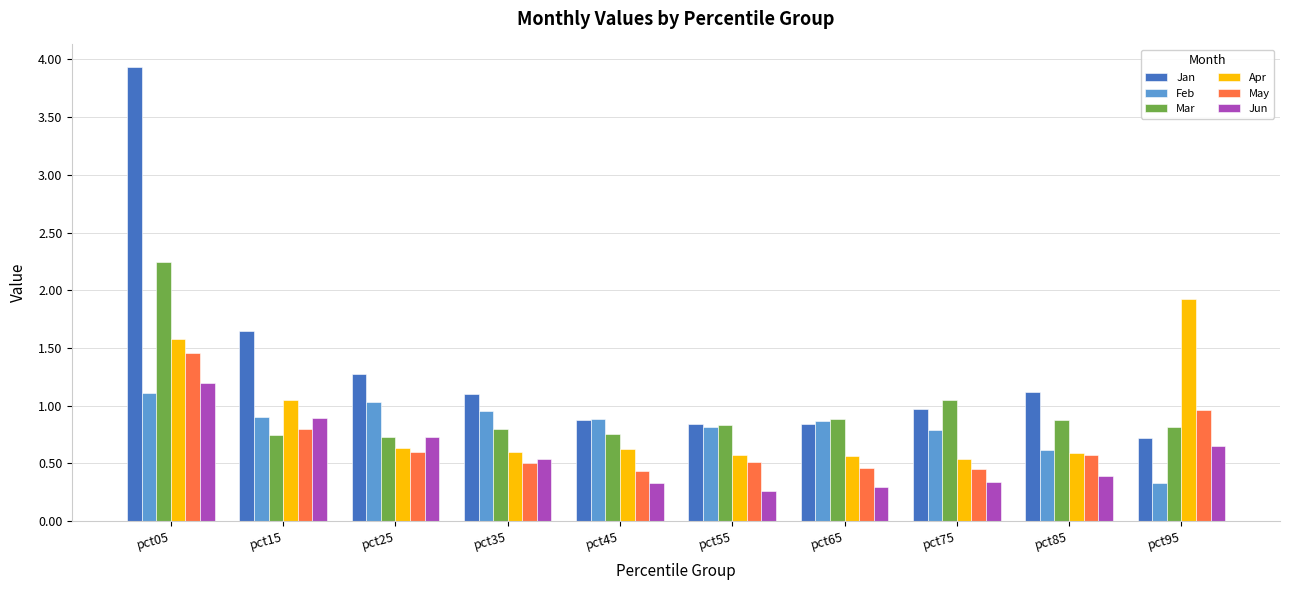

List the series in order of their peak value, highest first.

Jan, Mar, Apr, May, Jun, Feb